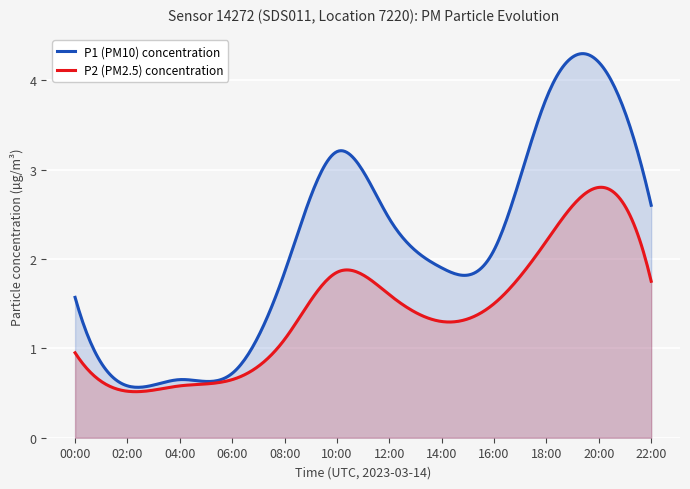

What is the spread (max minus min) of values at 08:00?

0.8